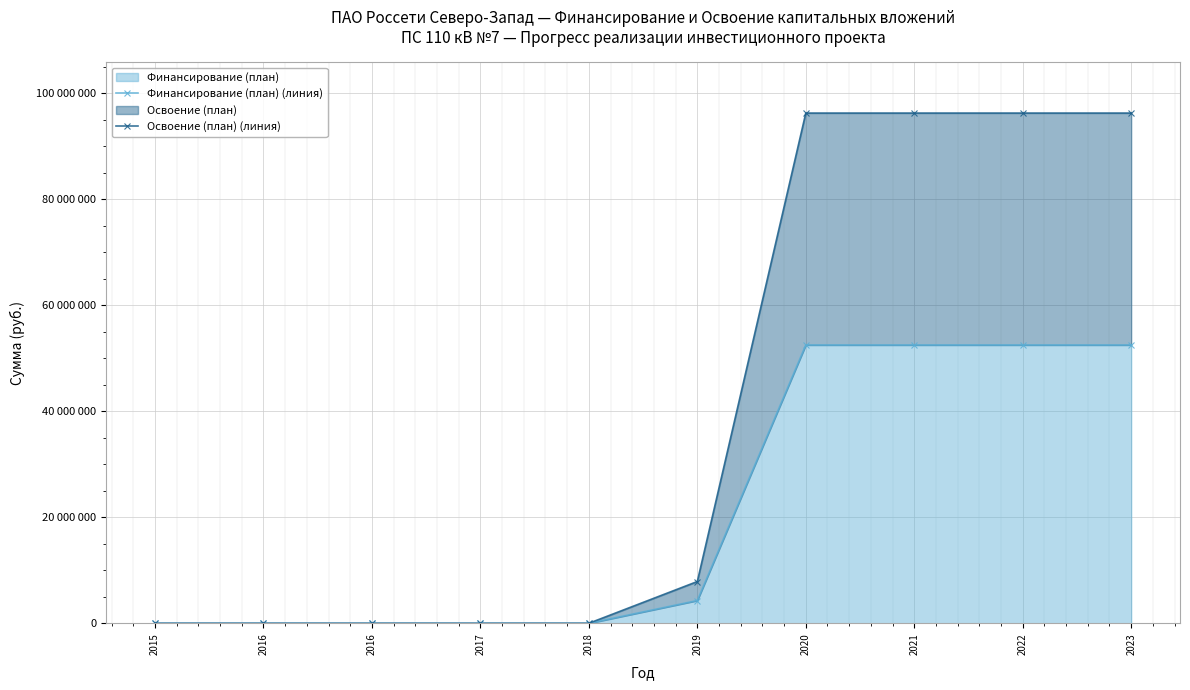

Is the value of Освоение (план) (линия) at 2017 greater than the value of Финансирование (план) (линия) at 2016?

No